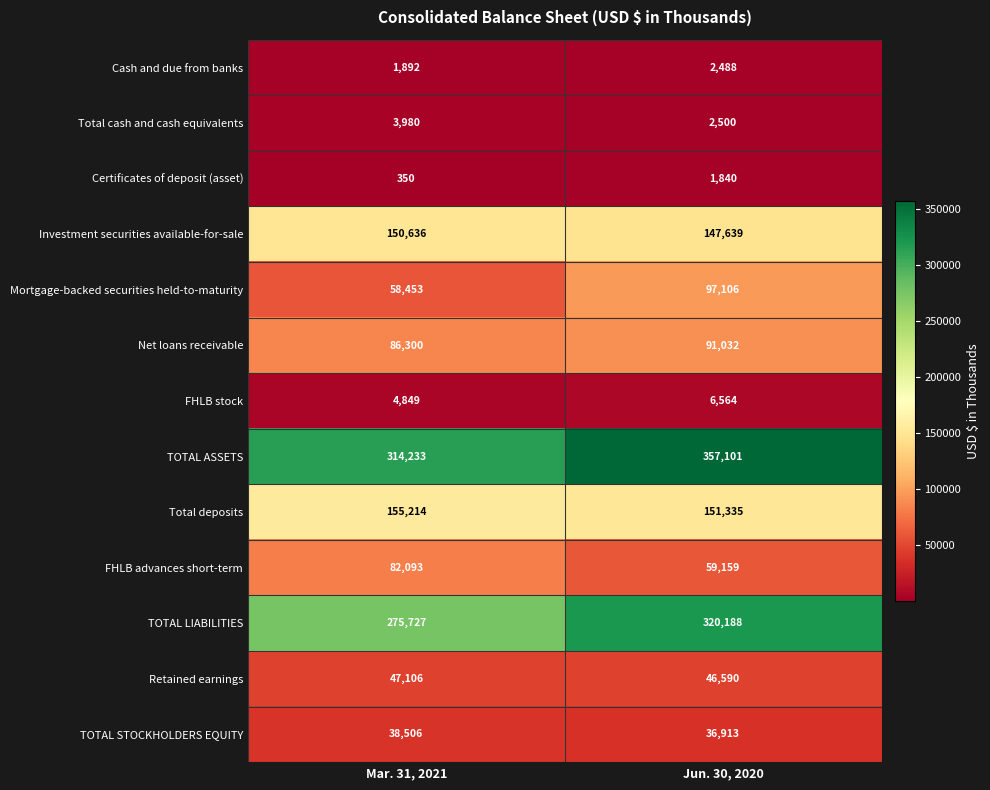

Rank the series at Mar. 31, 2021 from highest to lowest value.

TOTAL ASSETS, TOTAL LIABILITIES, Total deposits, Investment securities available-for-sale, Net loans receivable, FHLB advances short-term, Mortgage-backed securities held-to-maturity, Retained earnings, TOTAL STOCKHOLDERS EQUITY, FHLB stock, Total cash and cash equivalents, Cash and due from banks, Certificates of deposit (asset)